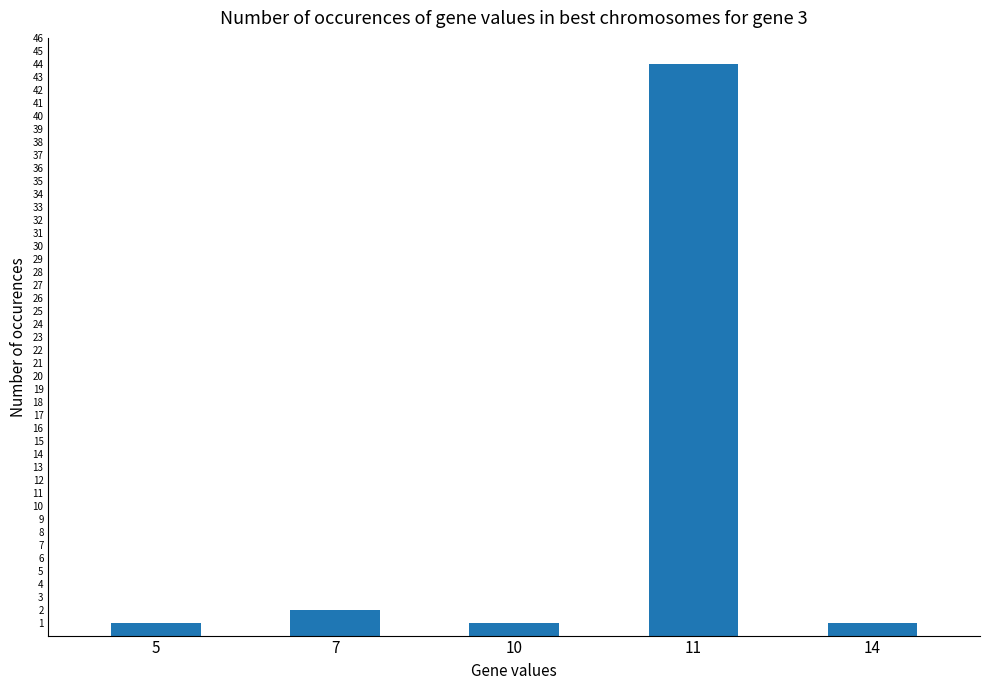

What is the smallest value displayed?

1